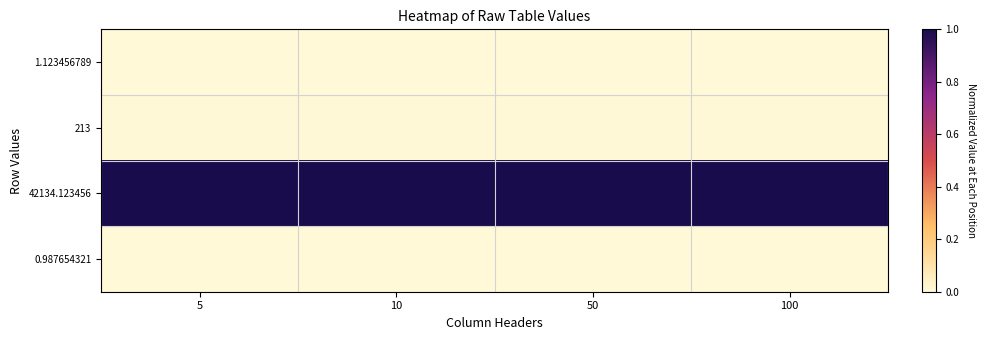

Count the number of categories in the chart.

4